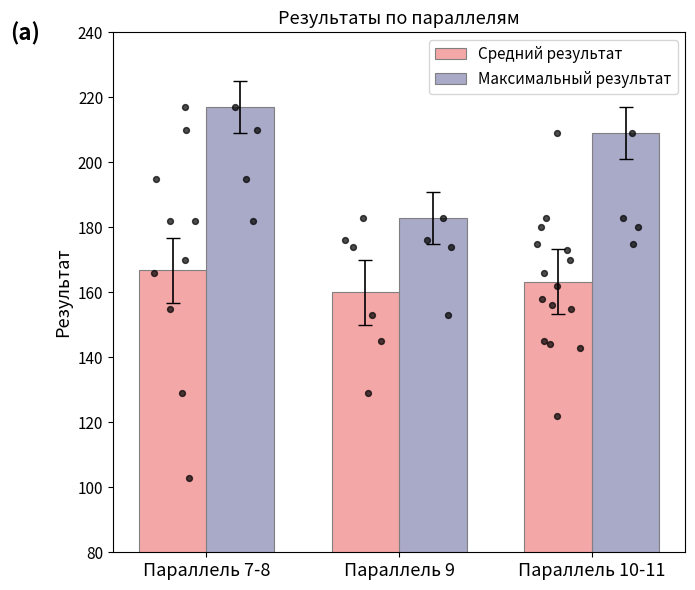

At how many categories does at least one series exceed 197?

2